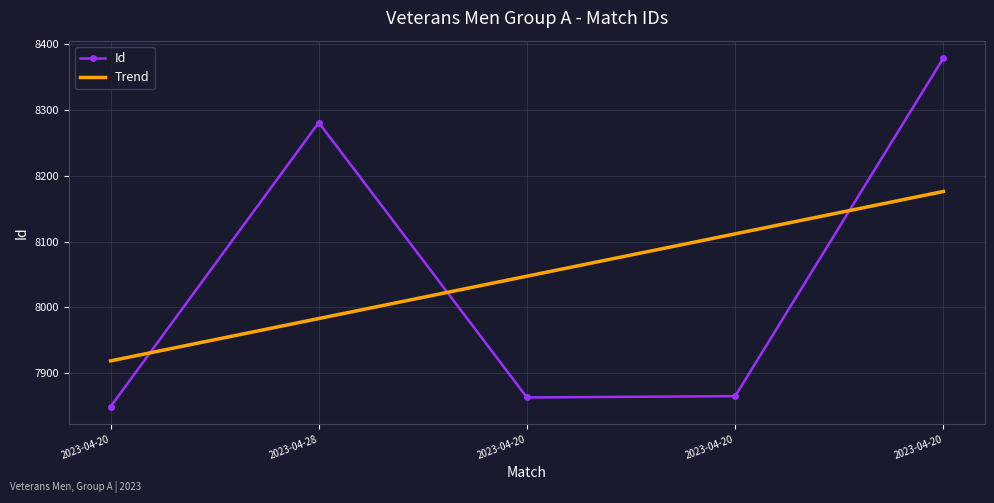

How many data points in Id are less than 7865?

2